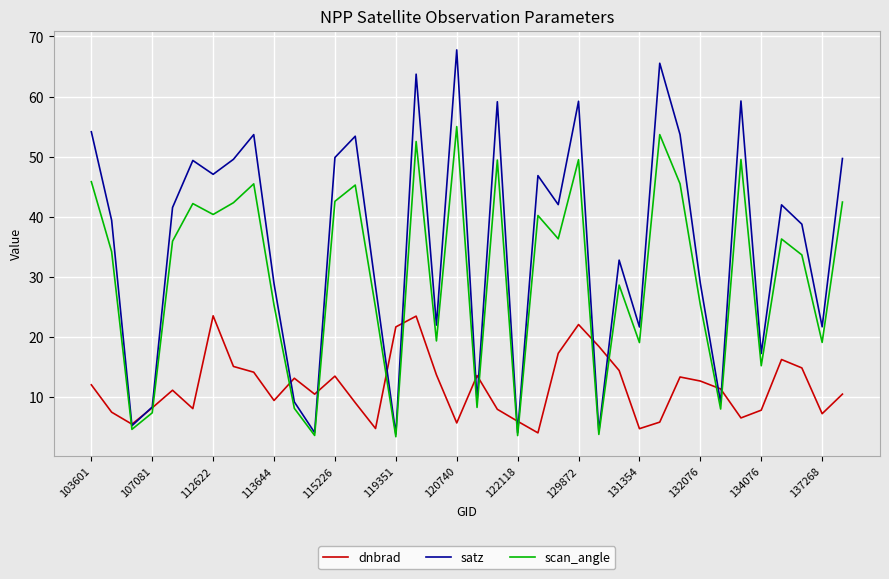

In dnbrad, how many points are higher than both neighbors (excluding endpoints)?

9